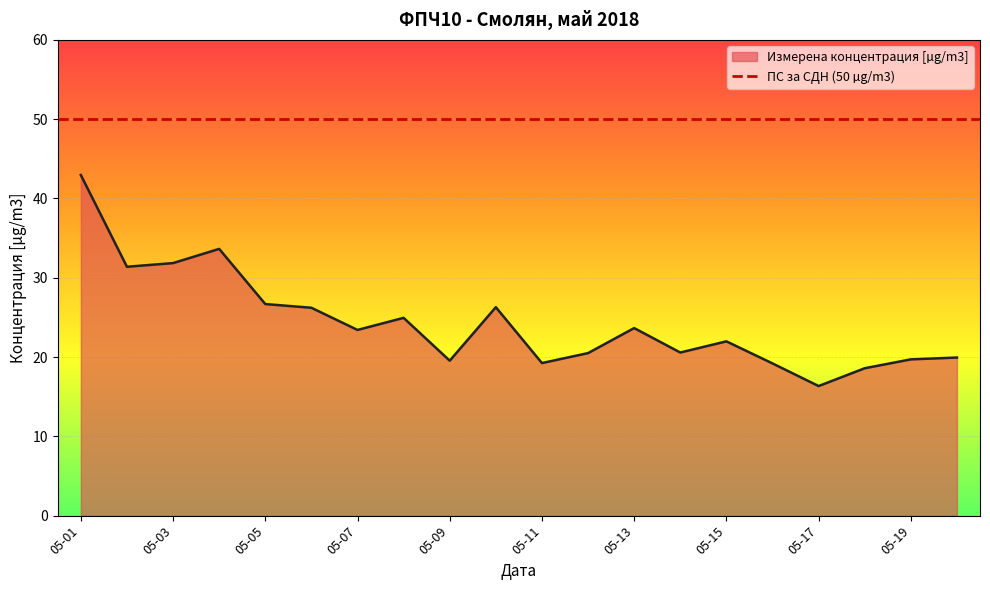

How many lines are shown in the chart?

1